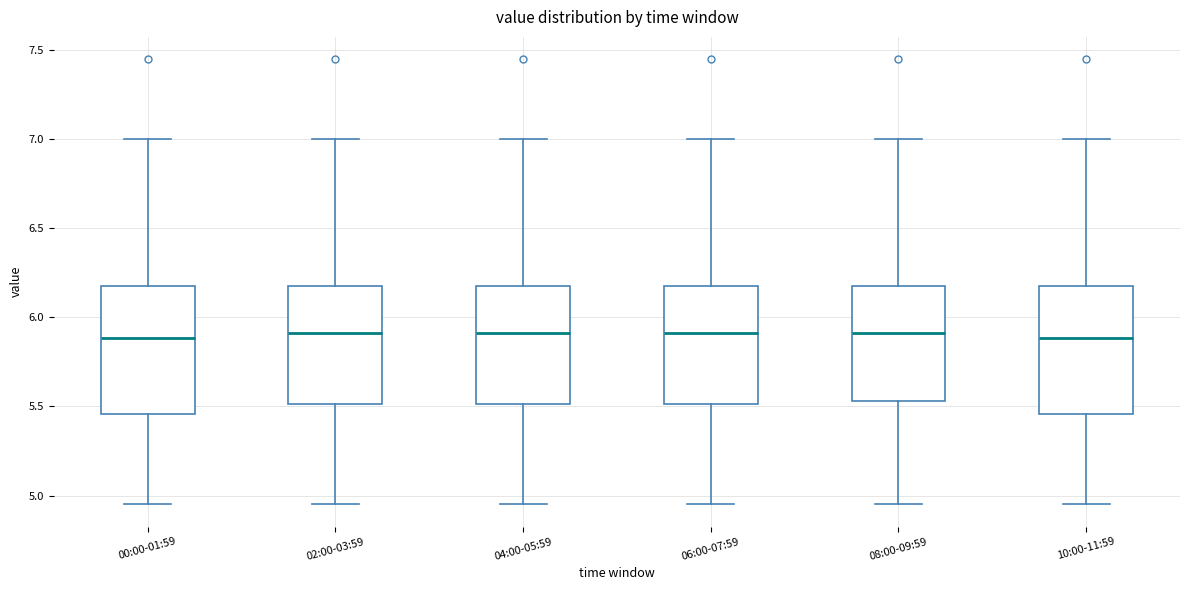

Reading left to right, transcribe this box plot: for each box, give where its median line is, the range the box spans, and where its two whiskers end, as read against the y-axis. The values are not printed on the chart, so give them approximately, as read against the axis.

00:00-01:59: median 5.90, box 5.45 to 6.20, whiskers 4.95 to 7.00
02:00-03:59: median 5.90, box 5.50 to 6.20, whiskers 4.95 to 7.00
04:00-05:59: median 5.90, box 5.50 to 6.20, whiskers 4.95 to 7.00
06:00-07:59: median 5.90, box 5.50 to 6.20, whiskers 4.95 to 7.00
08:00-09:59: median 5.90, box 5.55 to 6.20, whiskers 4.95 to 7.00
10:00-11:59: median 5.90, box 5.45 to 6.20, whiskers 4.95 to 7.00